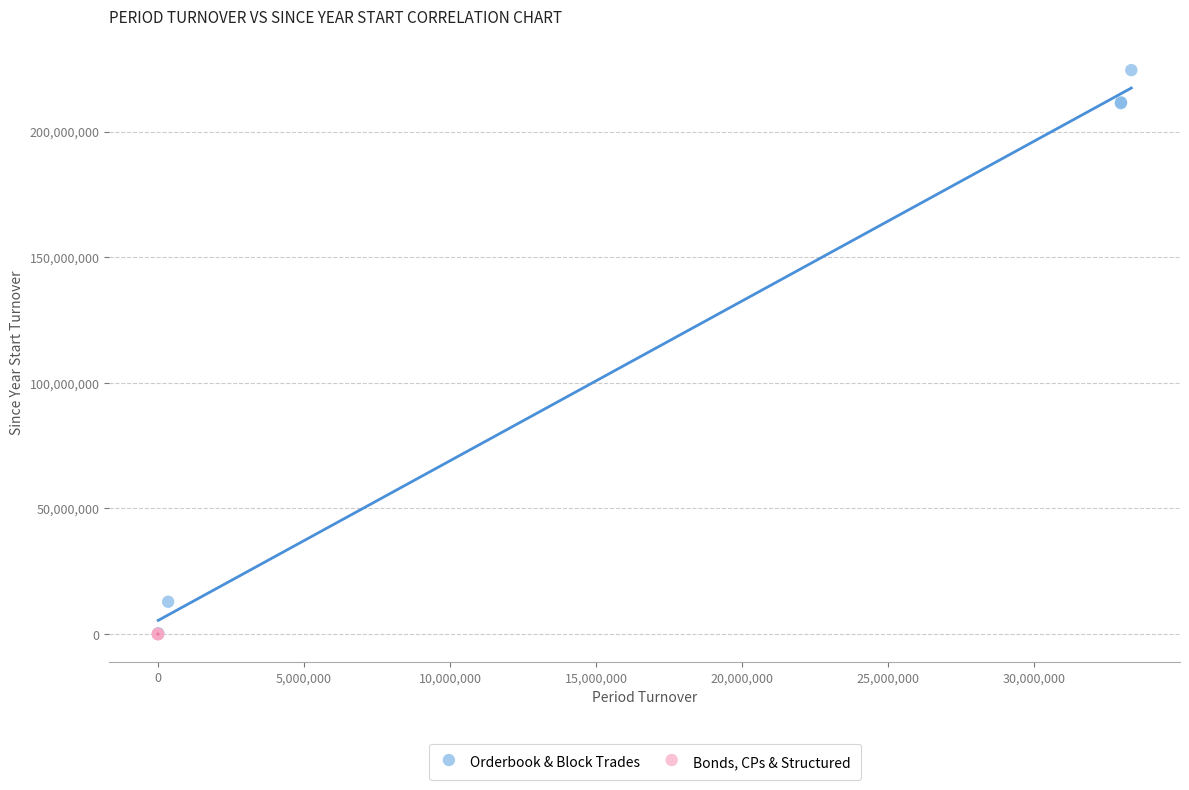

Which series has the widest spread of Y values?

Orderbook & Block Trades